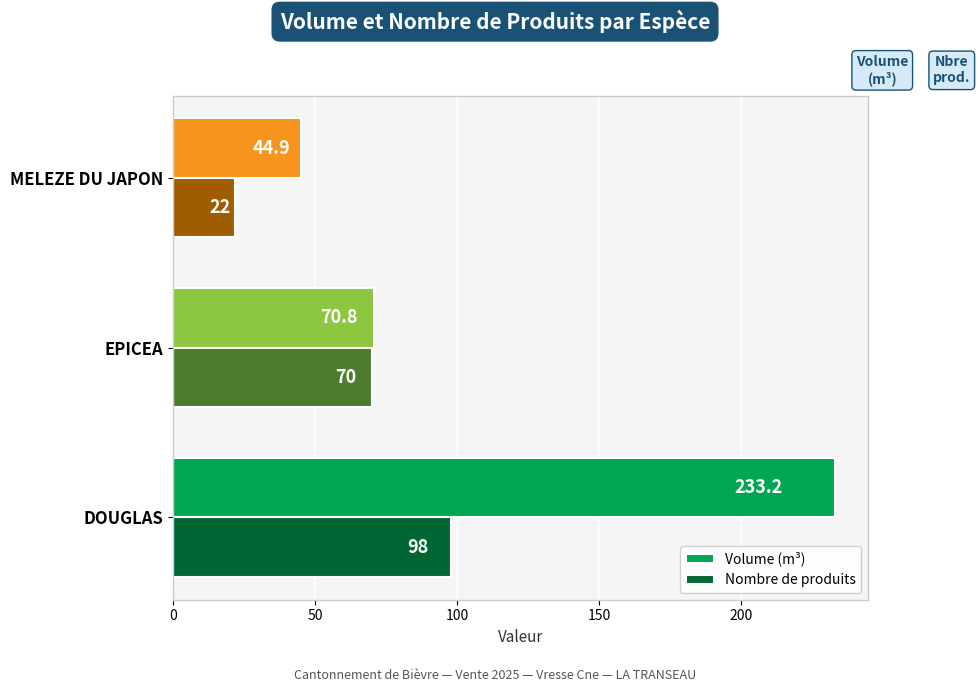

At which label is Nombre de produits closest to 60?

EPICEA